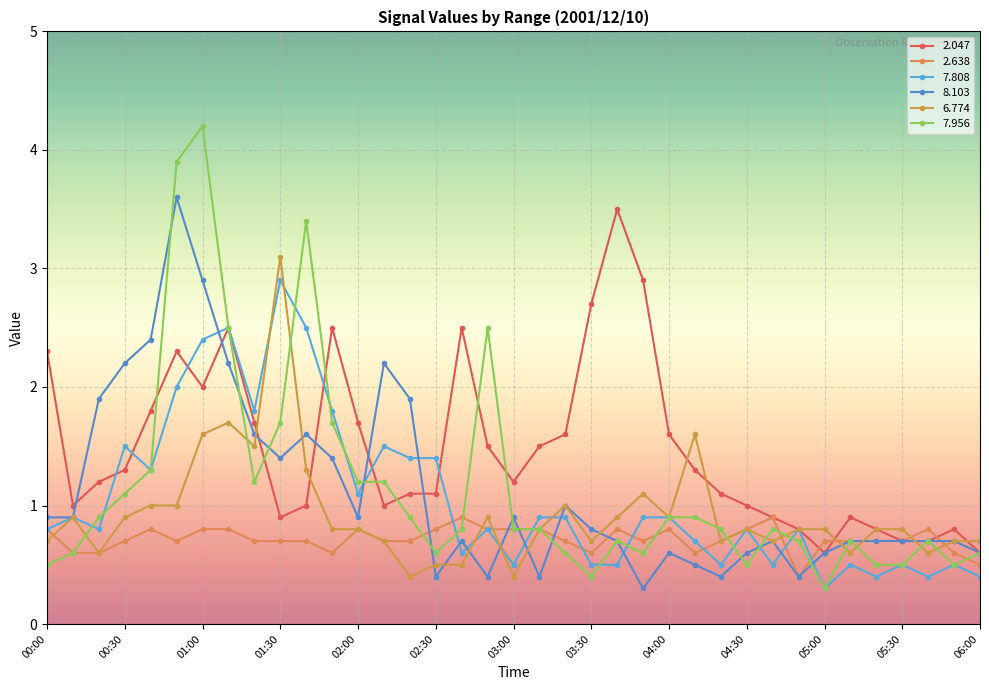

Count the number of data series in this chart.

6